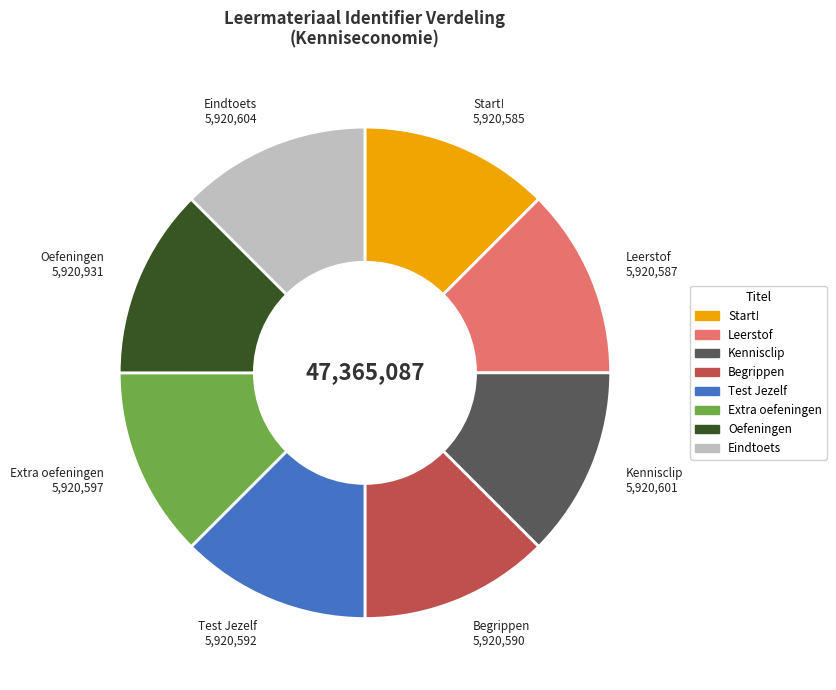

What is the ratio of the value at Start! to the value at Leerstof?

1.0